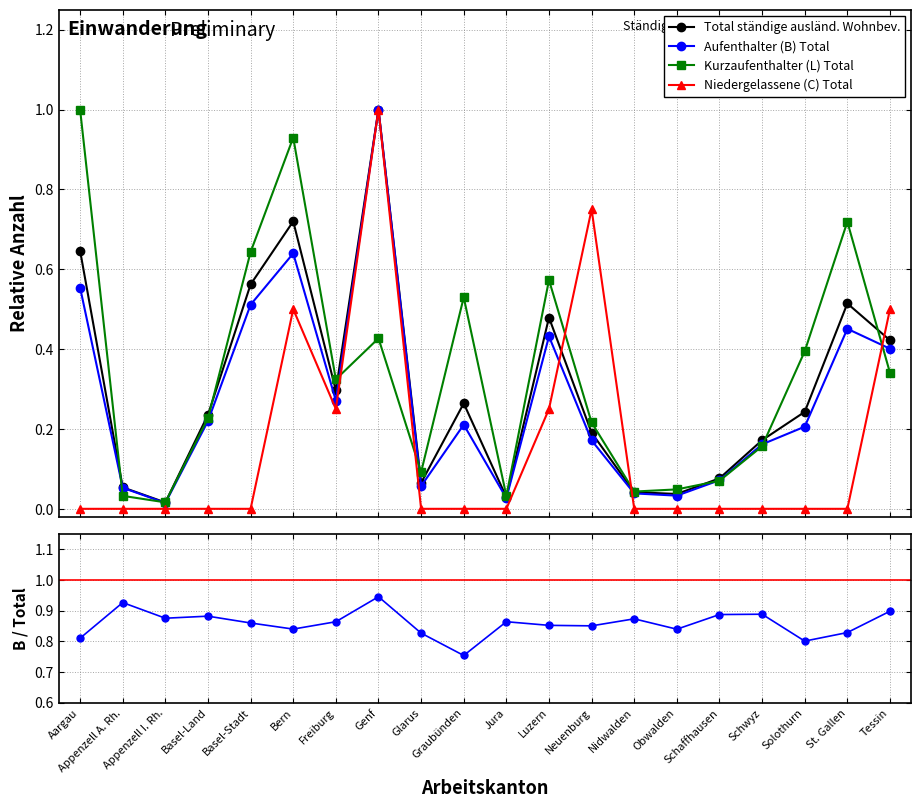

What is the difference between the second highest and minimum values in the Niedergelassene (C) Total series?

0.8